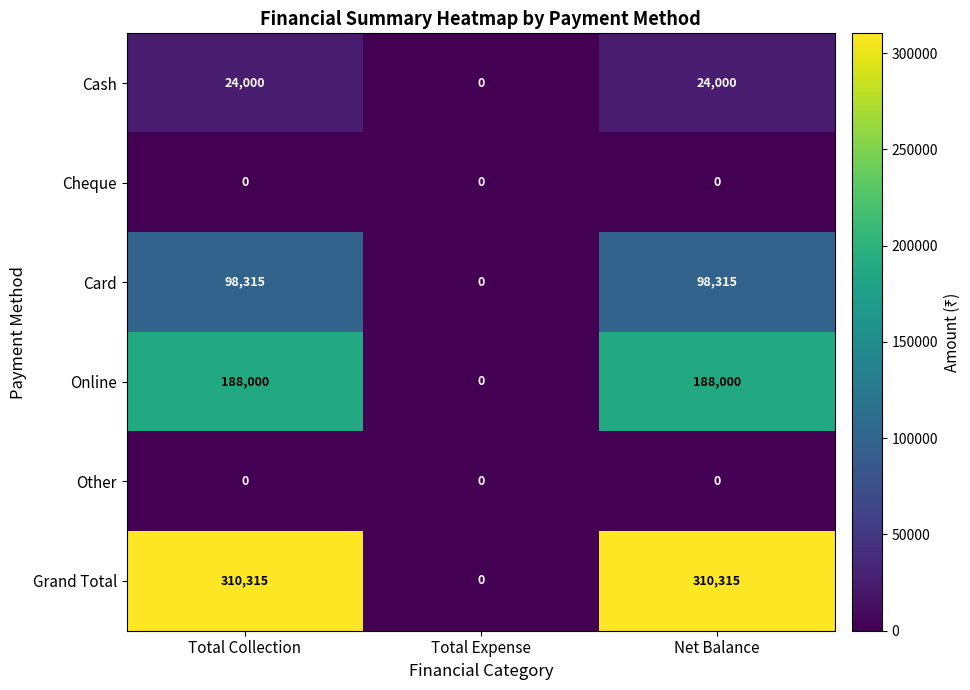

What is the total value across all series at Total Collection?

620630